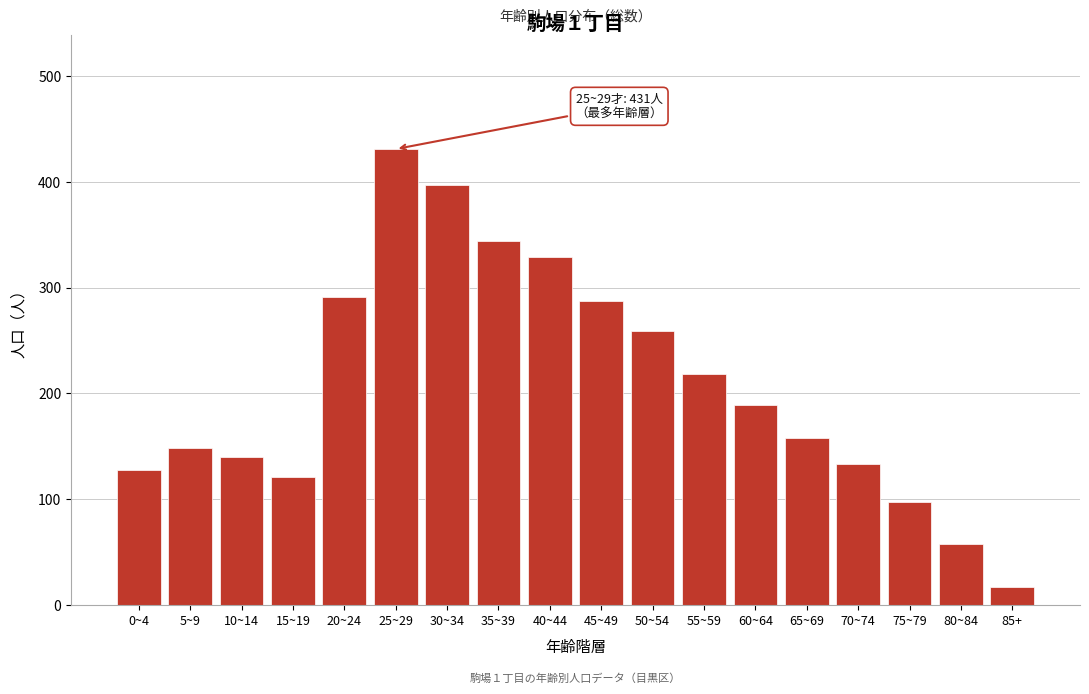

Reading left to right, extract all data points from this chart.

0~4=128	5~9=148	10~14=140	15~19=121	20~24=291	25~29=431	30~34=397	35~39=344	40~44=329	45~49=287	50~54=259	55~59=218	60~64=189	65~69=158	70~74=133	75~79=97	80~84=58	85+=17